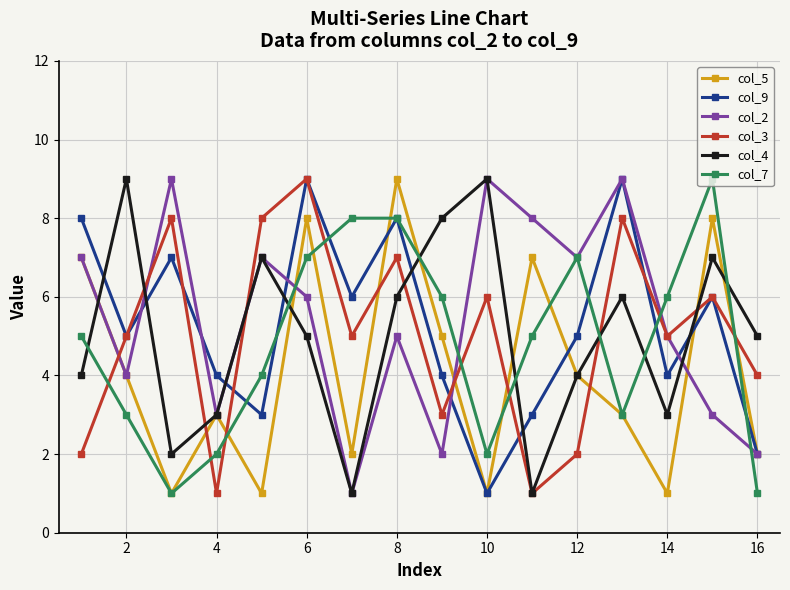

How many lines are shown in the chart?

6